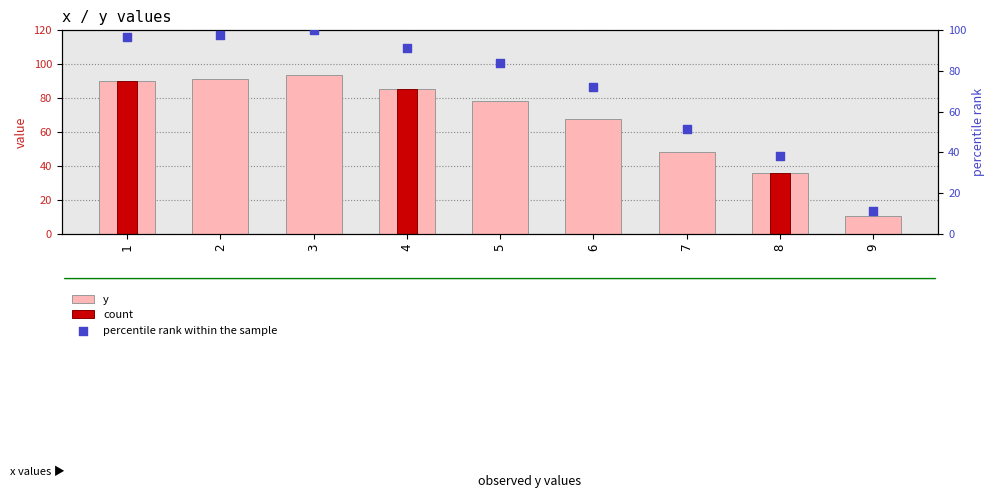

Between 4 and 2, which is larger?

2